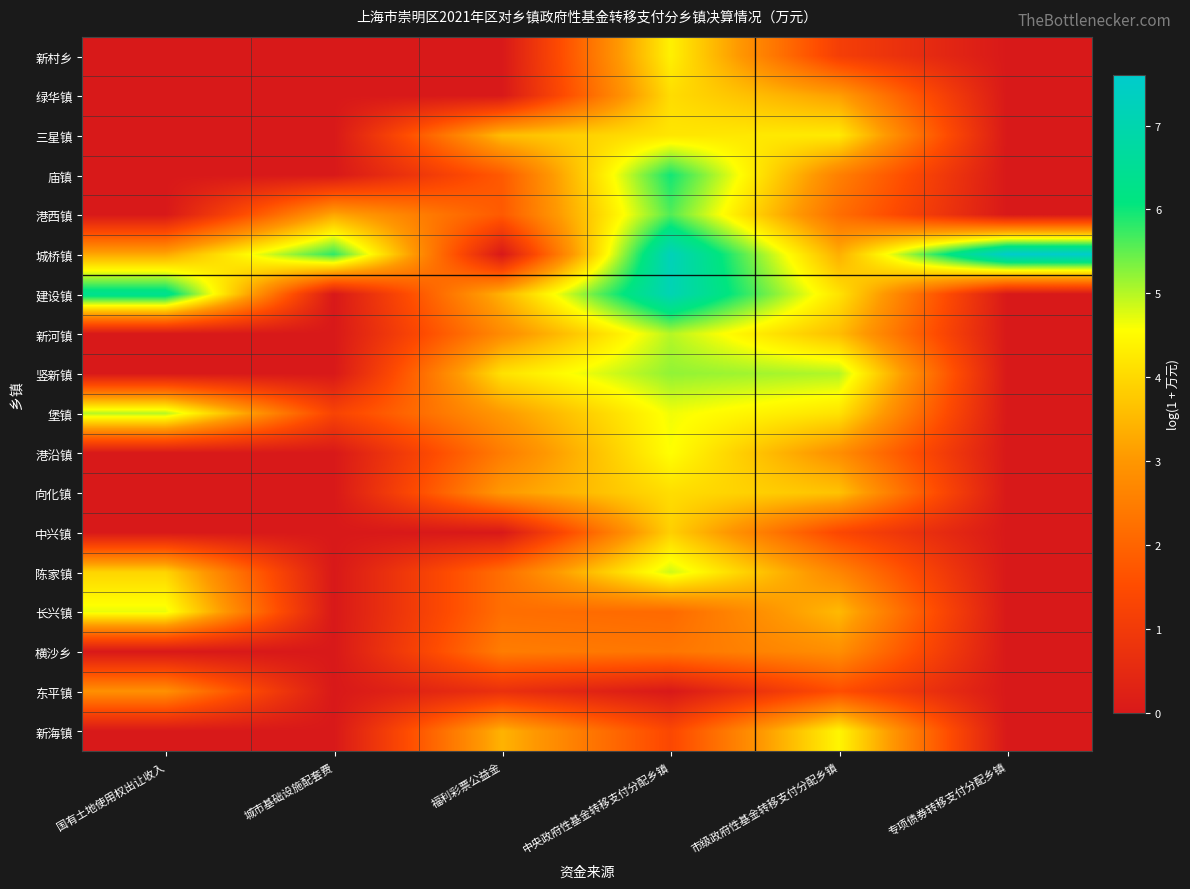

Which has a higher value, 中央政府性基金转移支付分配乡镇 or 市级政府性基金转移支付分配乡镇?

中央政府性基金转移支付分配乡镇